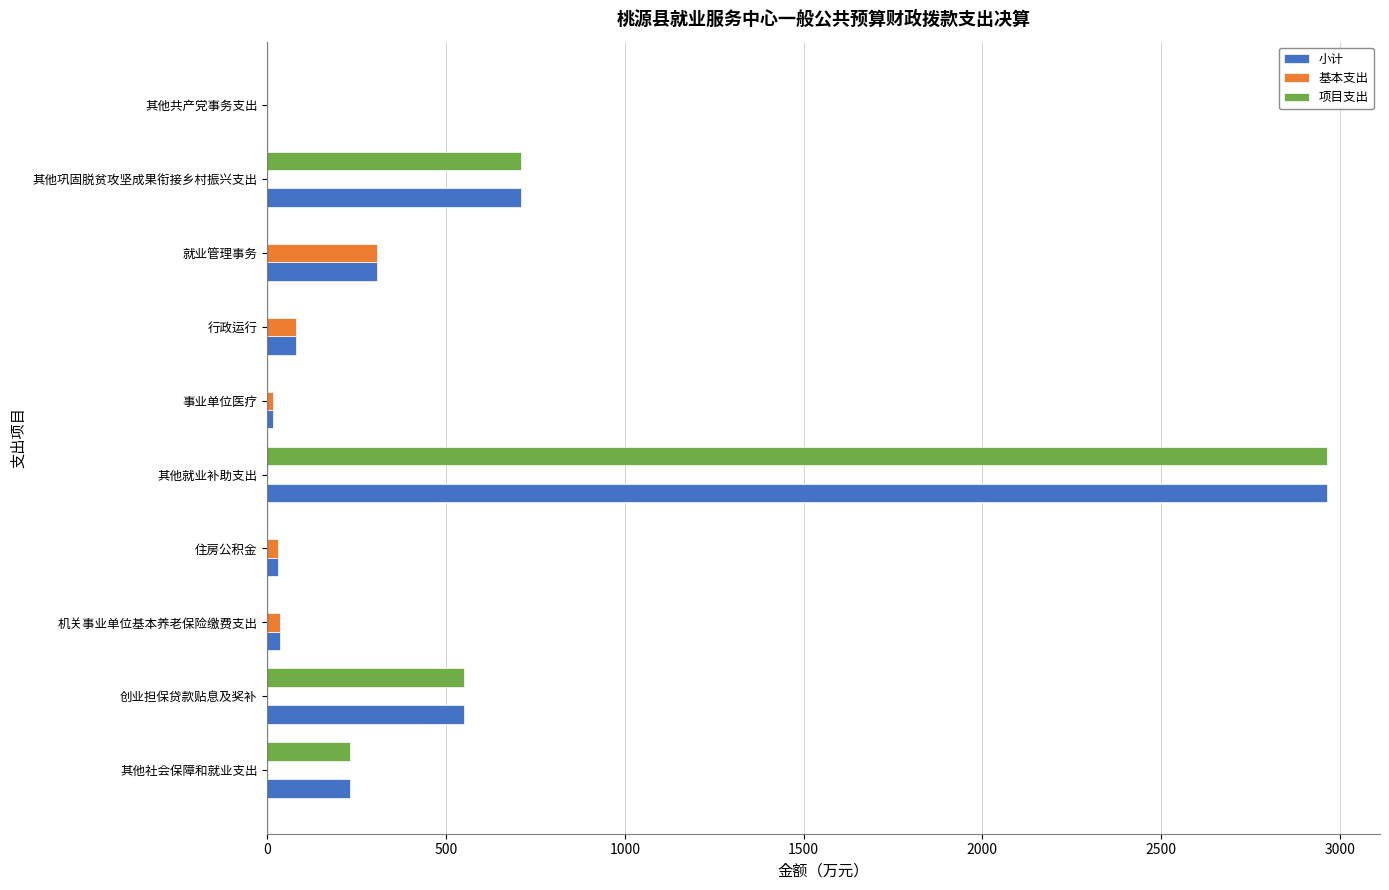

True or false: 基本支出 has a value of -214.8 at 其他就业补助支出.

False